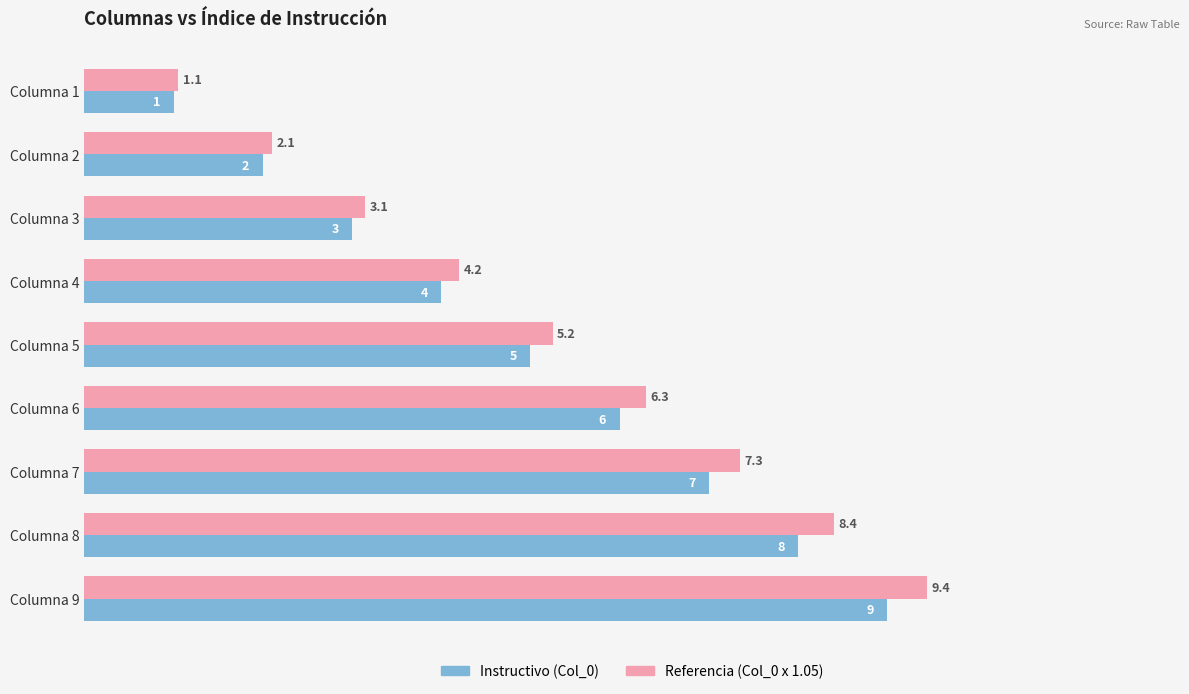

What is the difference between the maximum and minimum values in the Instructivo (Col_0) series?

8.0